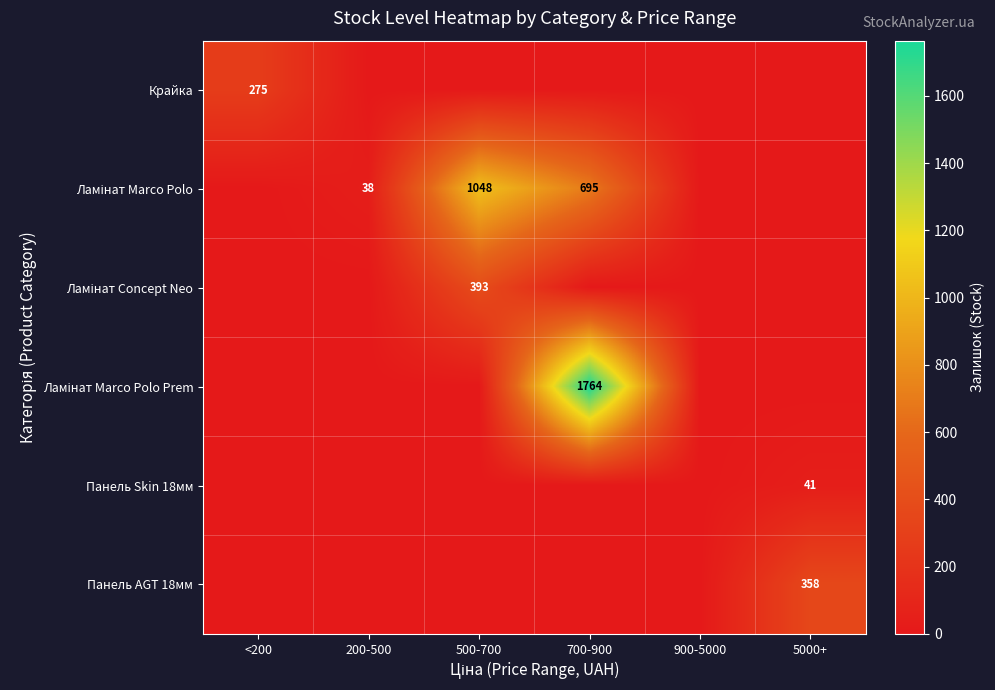

Which category has the highest value across all series?

700-900